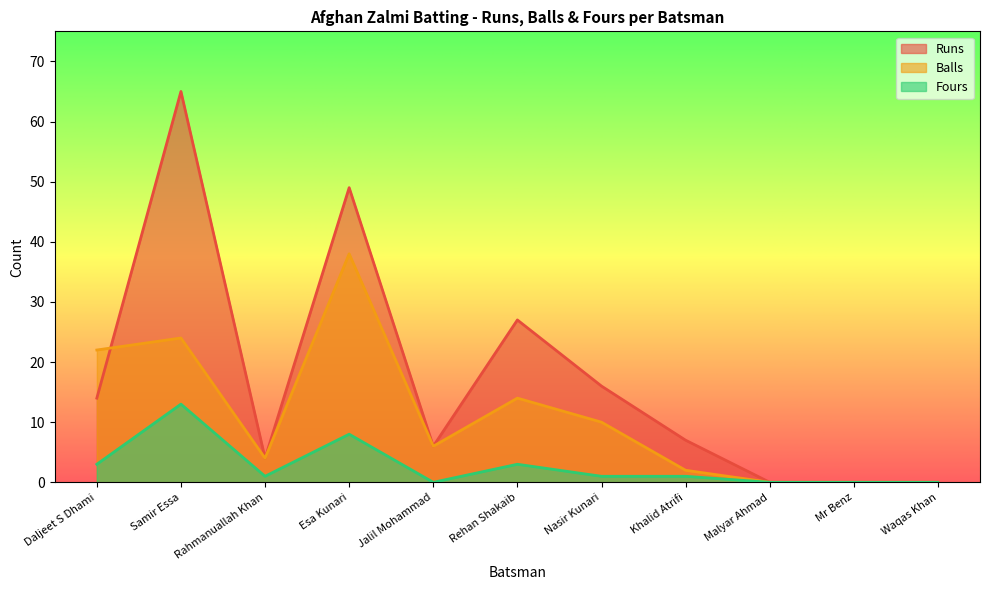

At how many categories does at least one series exceed 11?

5